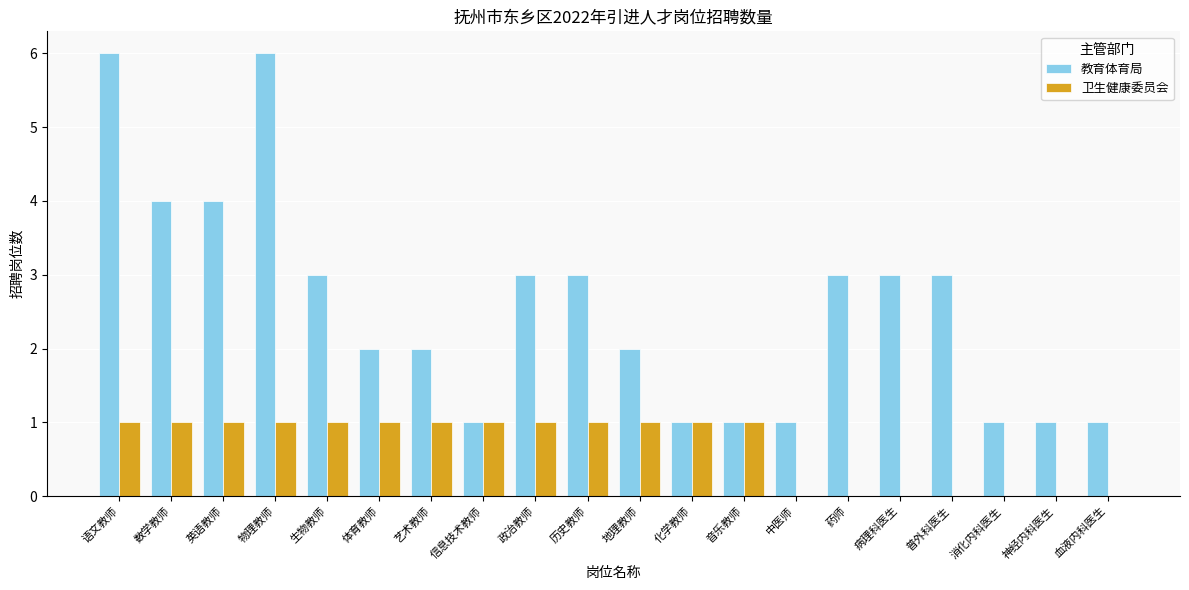

Which series has the largest total across all categories?

教育体育局